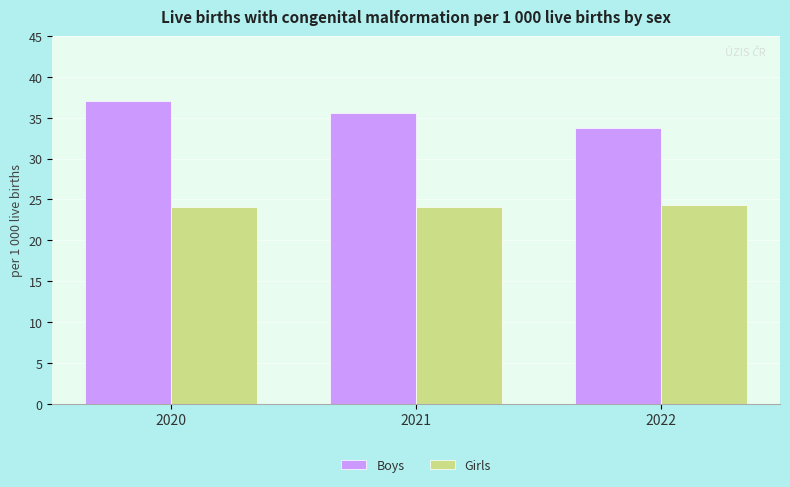

Reading right to left, transcribe all the data shown in this chart.

Boys: 2022=33.7	2021=35.6	2020=37.0
Girls: 2022=24.3	2021=24.1	2020=24.1